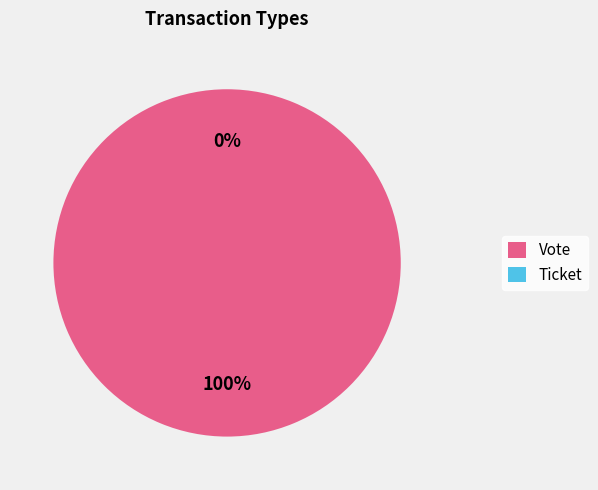

Does Vote account for over 50% of the chart?

Yes